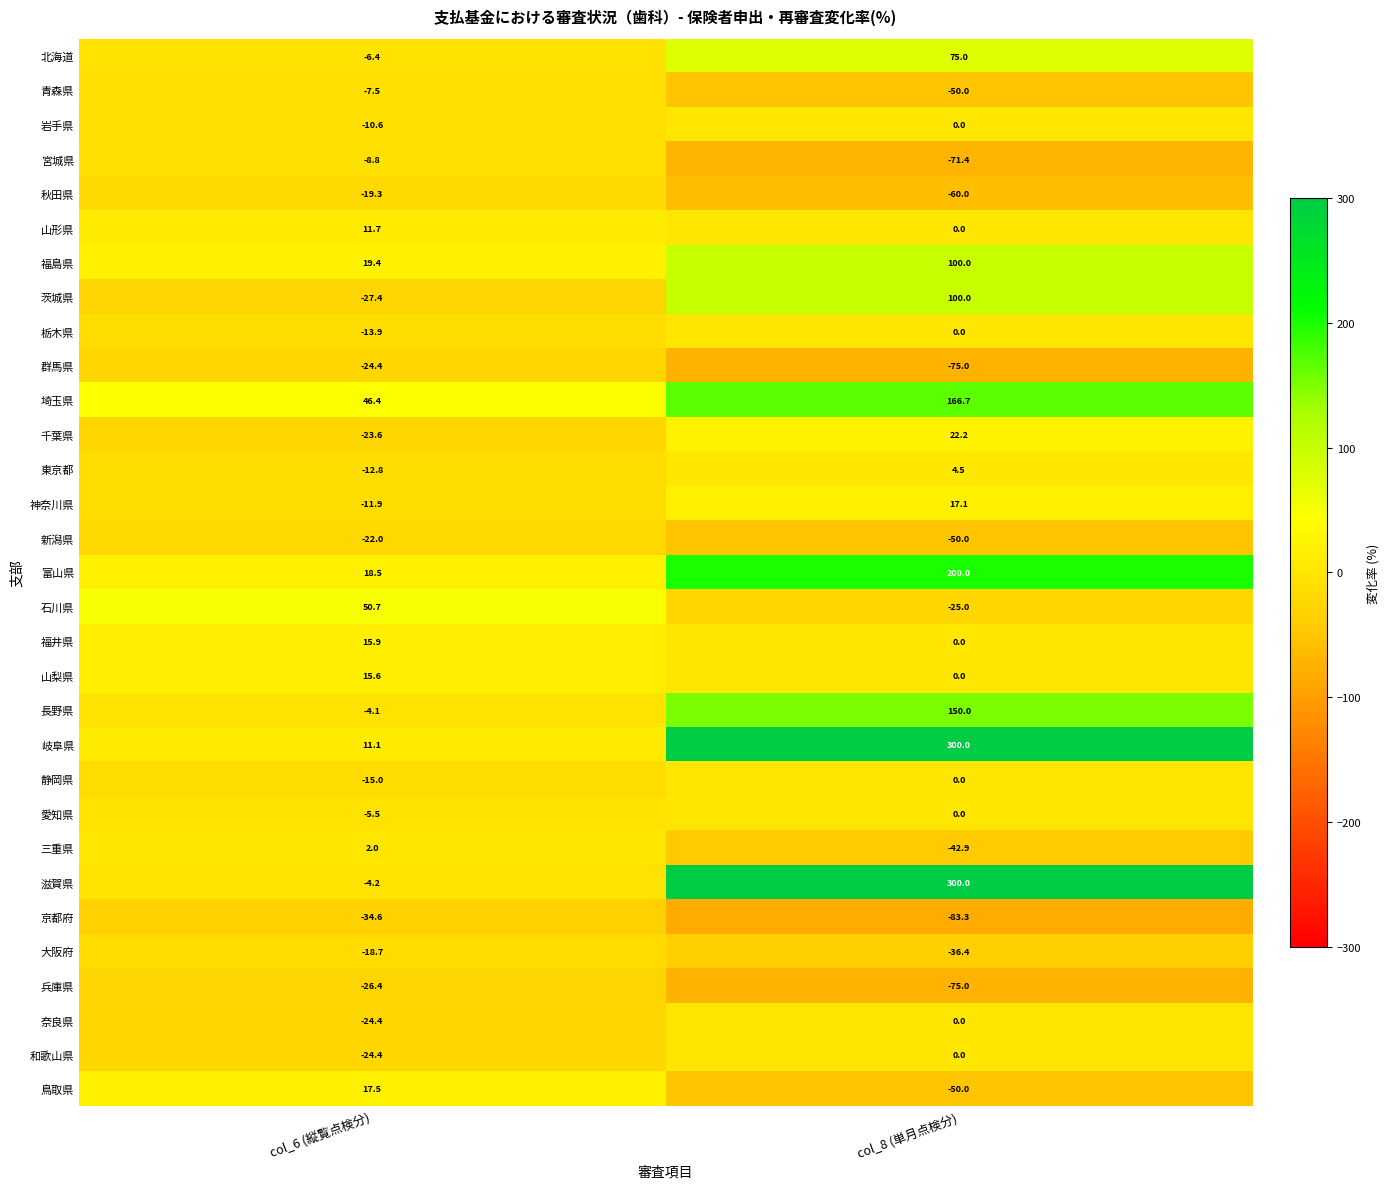

The value of 岐阜県 at col_6 (縦覧点検分) is 11.1. True or false?

True